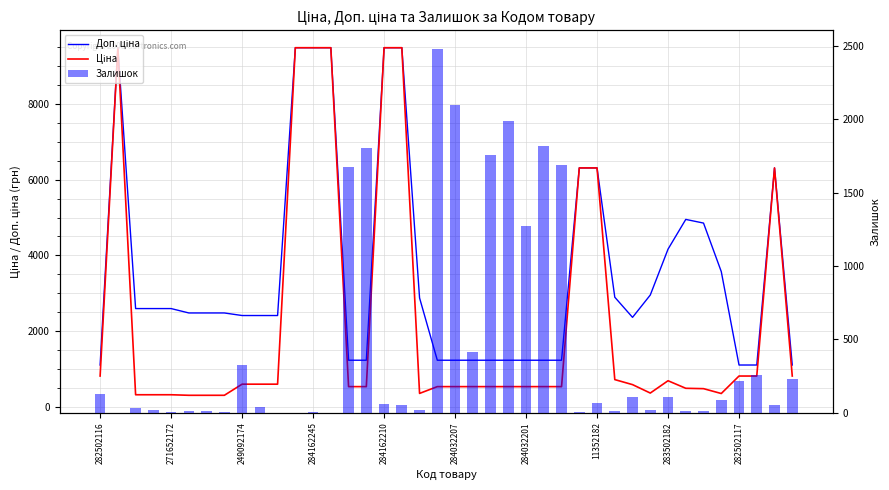

Which series has the largest range (max minus min)?

Ціна